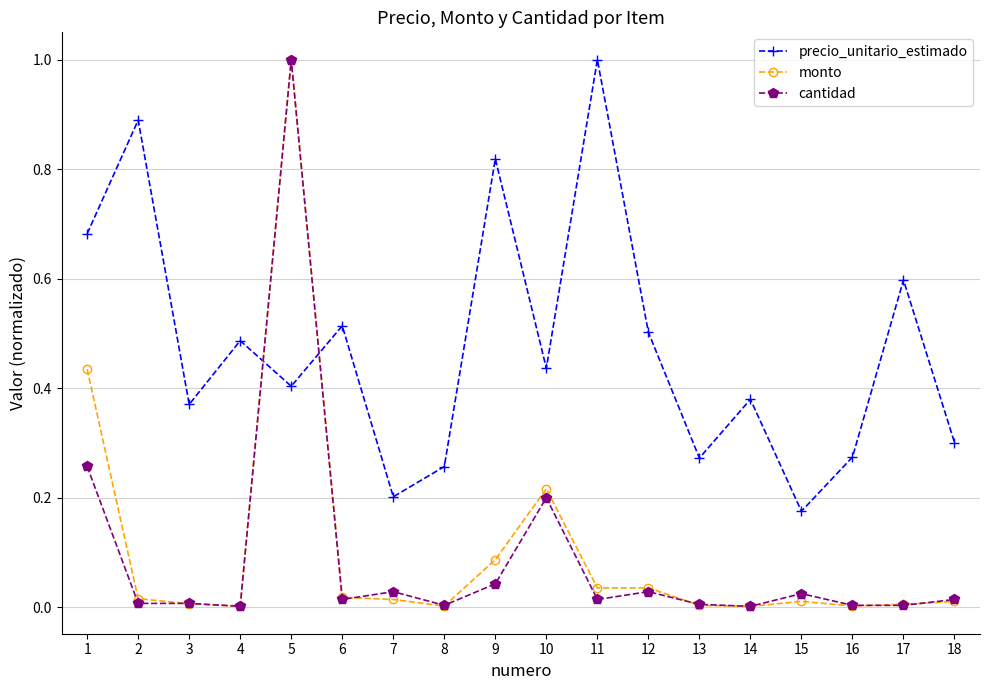

True or false: precio_unitario_estimado has a value of 0.6 at 2.

False